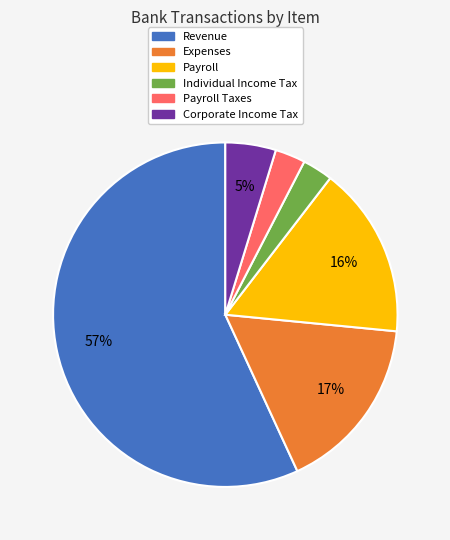

Between Expenses and Revenue, which is larger?

Revenue